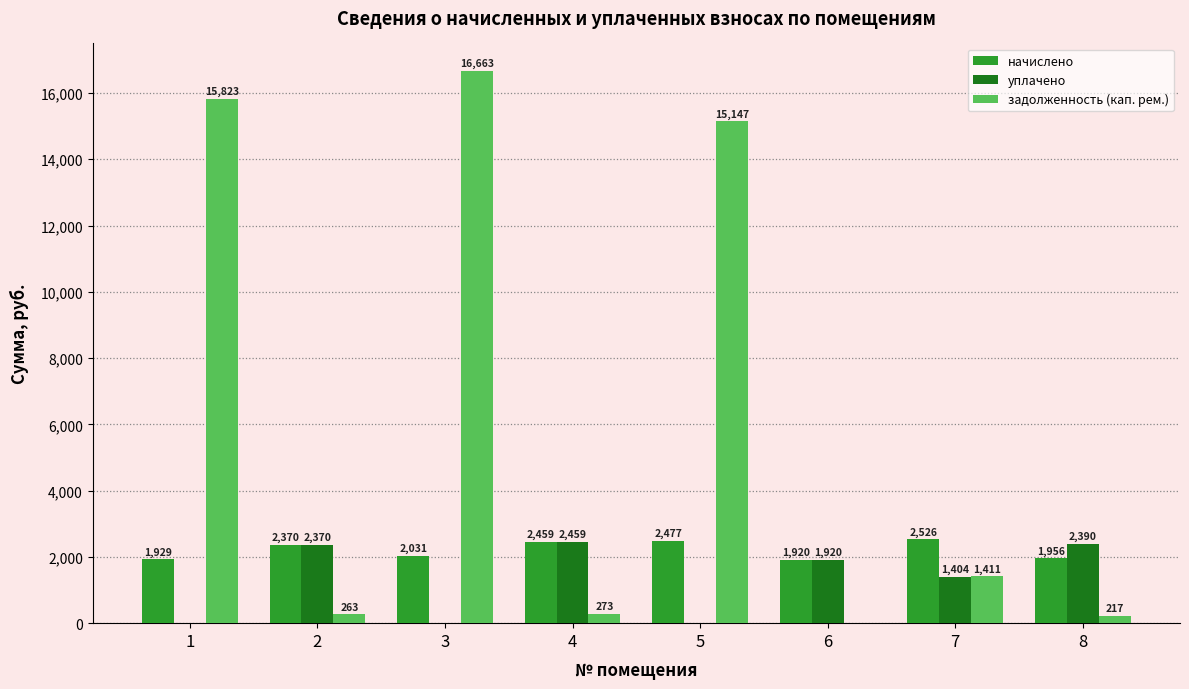

What is the average value of the задолженность (кап. рем.) series?

6224.8